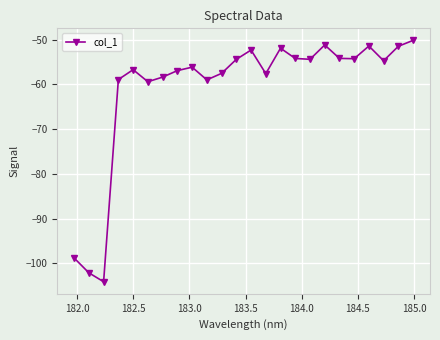

What is the value of the 5th point from the left?

-56.7